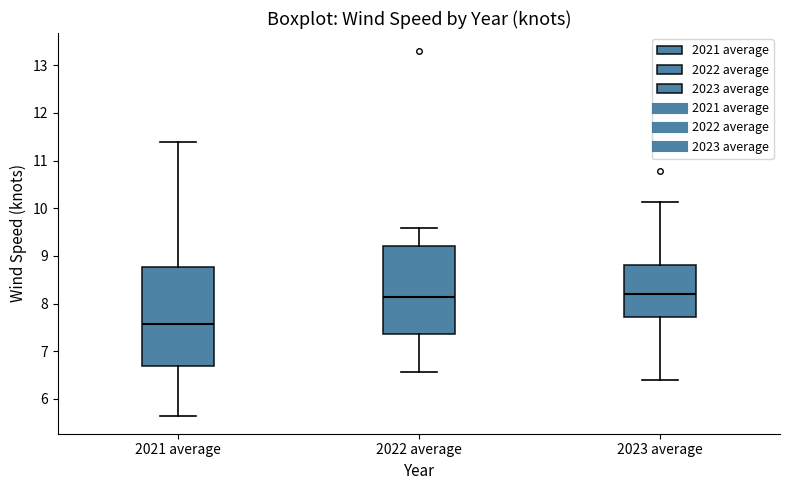

Which box is the tallest, from its lower edge to its upper edge?

2021 average